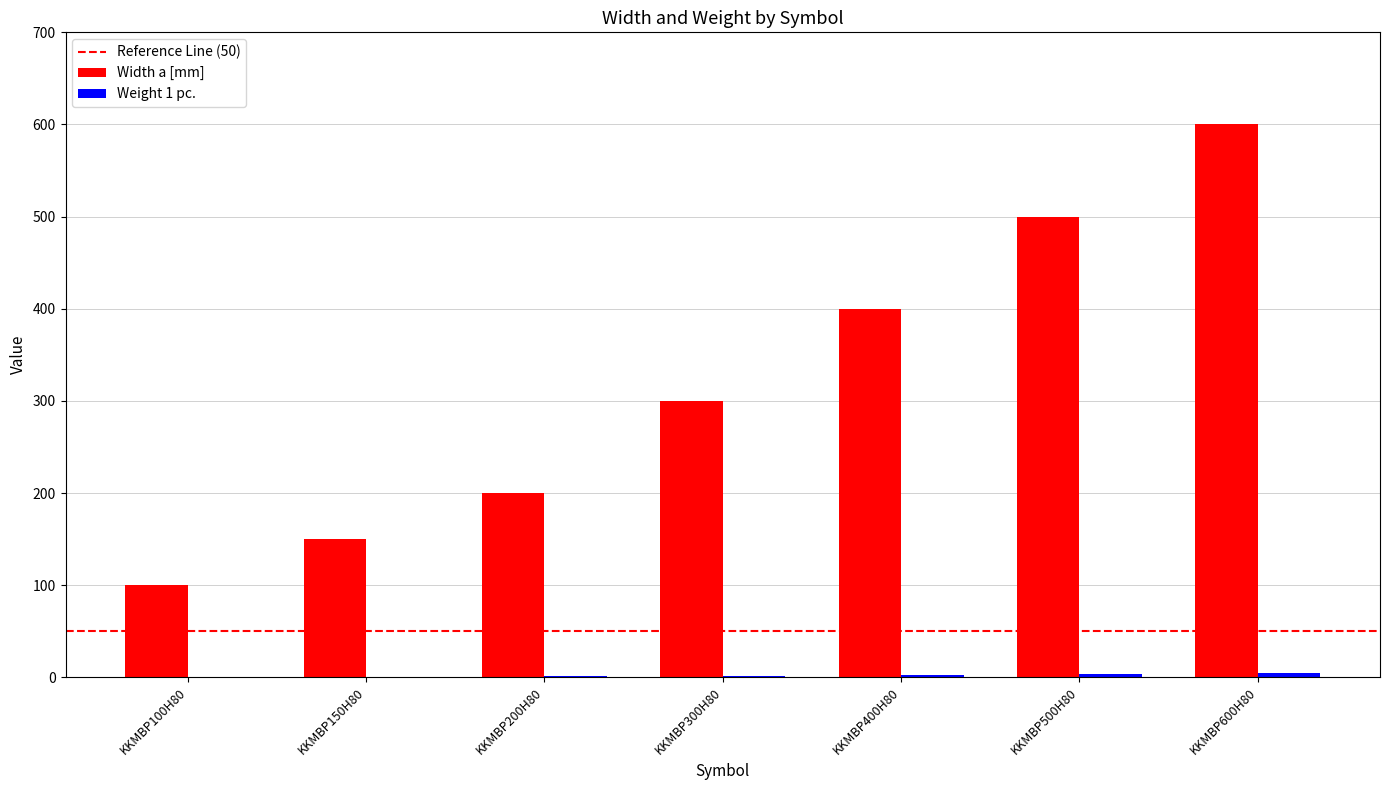

What is the maximum value shown in the chart?

600.0